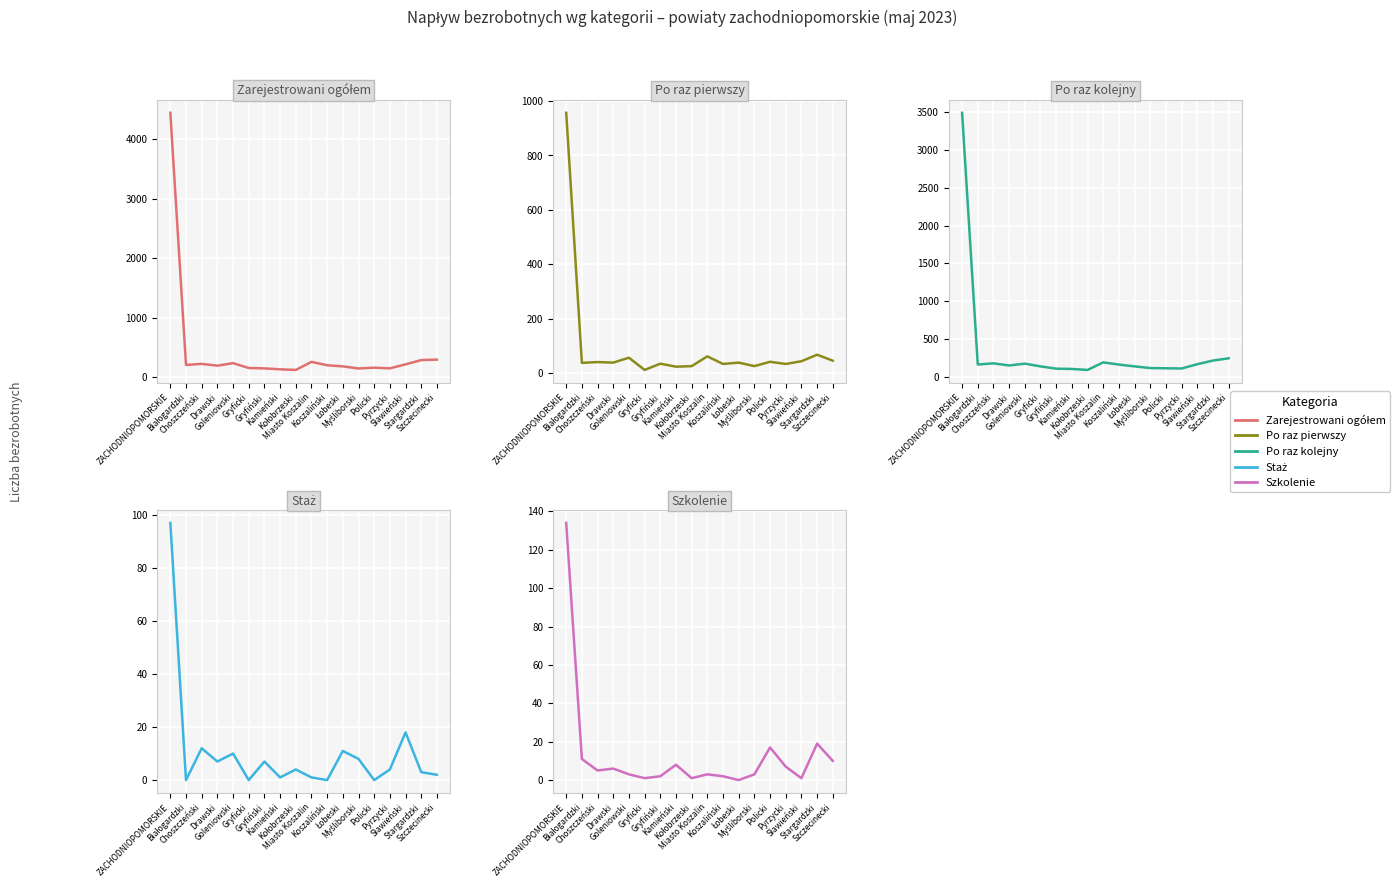

At which label does Staż first exceed 4?

ZACHODNIOPOMORSKIE